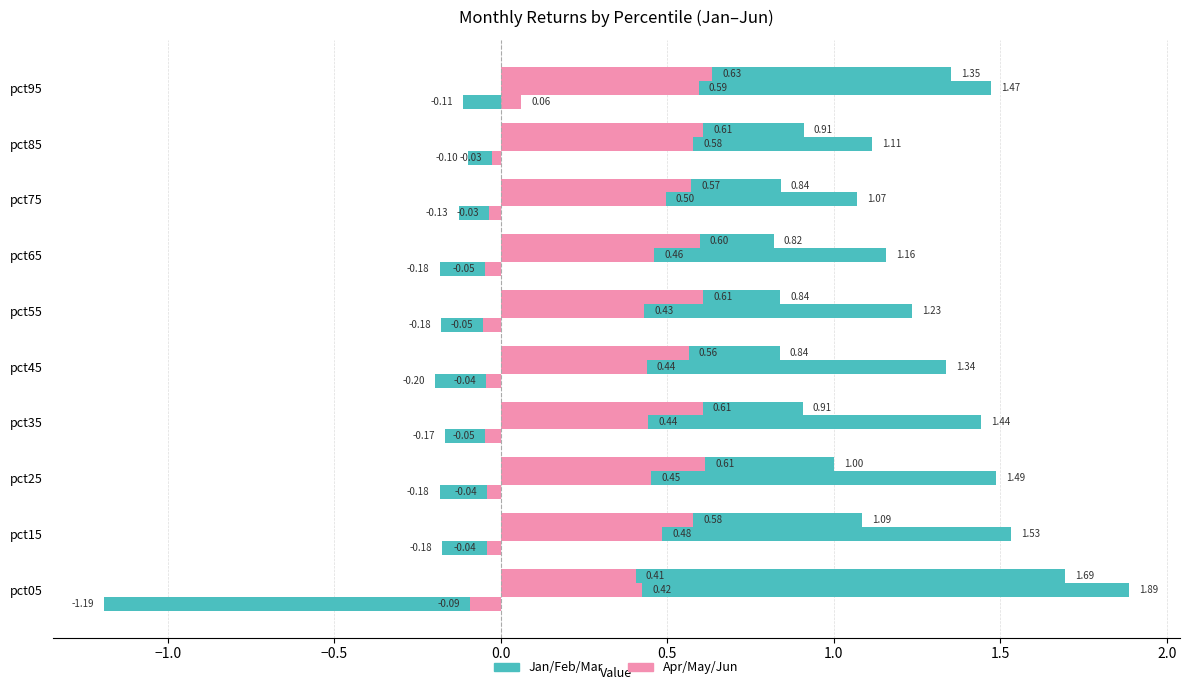

Which series has the widest spread of values?

Jan